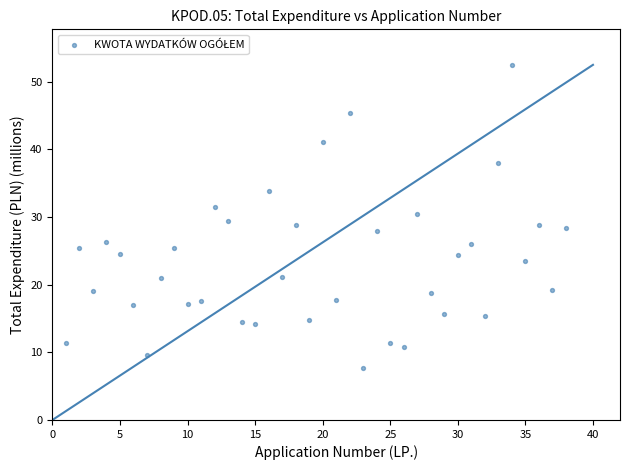

What is the range of Y values (max minus min)?

44.7